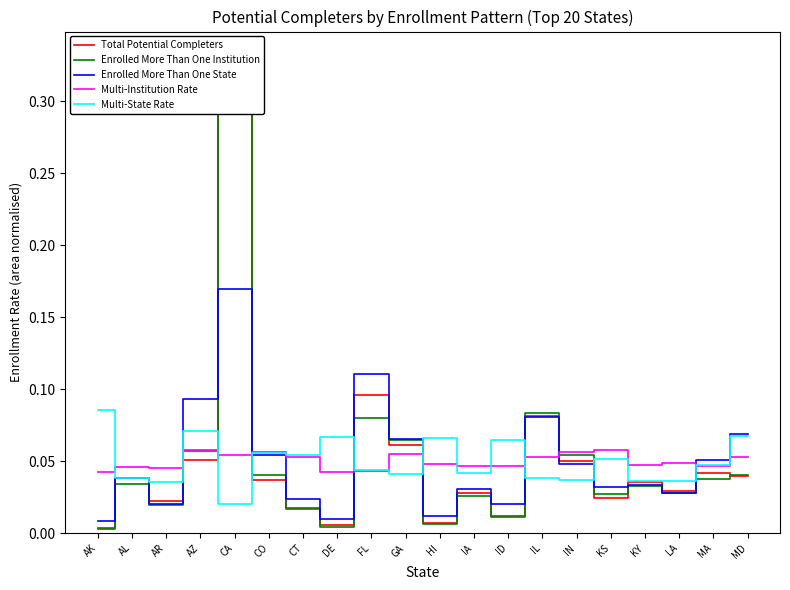

Reading right to left, what are all the values shown in this chart?

Total Potential Completers: MD=0.0	MA=0.0	LA=0.0	KY=0.0	KS=0.0	IN=0.1	IL=0.1	ID=0.0	IA=0.0	HI=0.0	GA=0.1	FL=0.1	DE=0.0	CT=0.0	CO=0.0	CA=0.3	AZ=0.1	AR=0.0	AL=0.0	AK=0.0
Enrolled More Than One Institution: MD=0.0	MA=0.0	LA=0.0	KY=0.0	KS=0.0	IN=0.1	IL=0.1	ID=0.0	IA=0.0	HI=0.0	GA=0.1	FL=0.1	DE=0.0	CT=0.0	CO=0.0	CA=0.3	AZ=0.1	AR=0.0	AL=0.0	AK=0.0
Enrolled More Than One State: MD=0.1	MA=0.1	LA=0.0	KY=0.0	KS=0.0	IN=0.0	IL=0.1	ID=0.0	IA=0.0	HI=0.0	GA=0.1	FL=0.1	DE=0.0	CT=0.0	CO=0.1	CA=0.2	AZ=0.1	AR=0.0	AL=0.0	AK=0.0
Multi-Institution Rate: MD=0.1	MA=0.0	LA=0.0	KY=0.0	KS=0.1	IN=0.1	IL=0.1	ID=0.0	IA=0.0	HI=0.0	GA=0.1	FL=0.0	DE=0.0	CT=0.1	CO=0.1	CA=0.1	AZ=0.1	AR=0.0	AL=0.0	AK=0.0
Multi-State Rate: MD=0.1	MA=0.0	LA=0.0	KY=0.0	KS=0.1	IN=0.0	IL=0.0	ID=0.1	IA=0.0	HI=0.1	GA=0.0	FL=0.0	DE=0.1	CT=0.1	CO=0.1	CA=0.0	AZ=0.1	AR=0.0	AL=0.0	AK=0.1